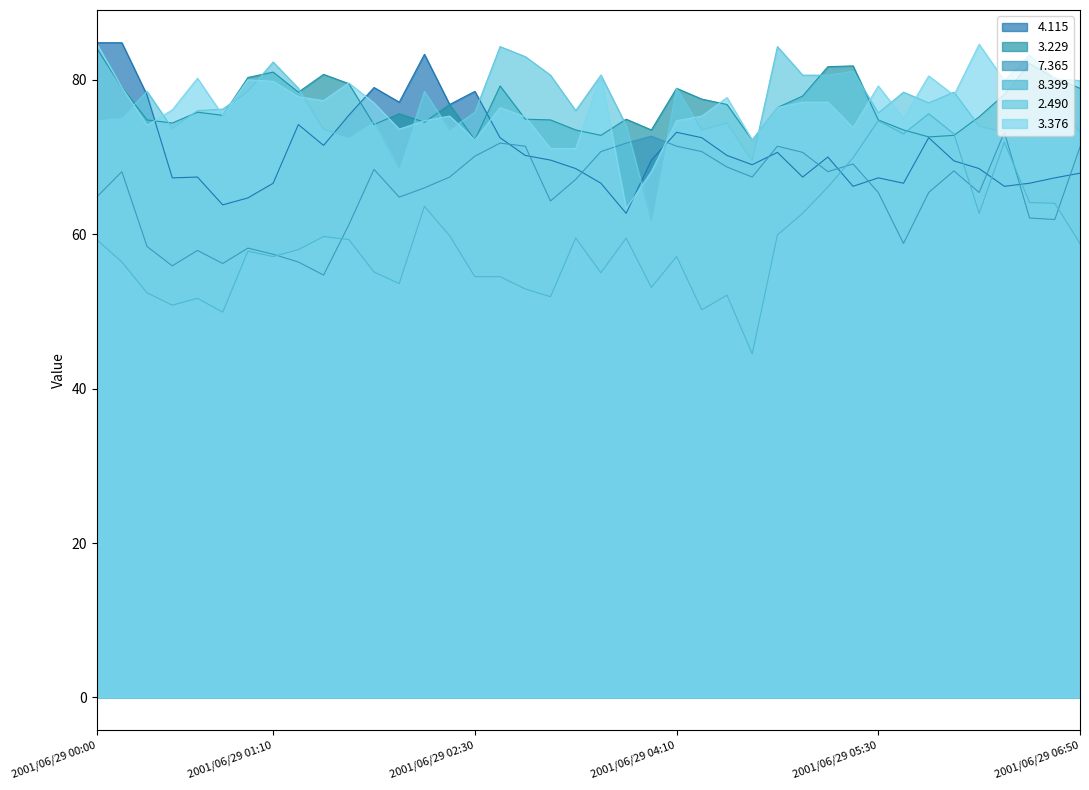

Which category has the highest value in the 3.376 series?

2001/06/29 00:00